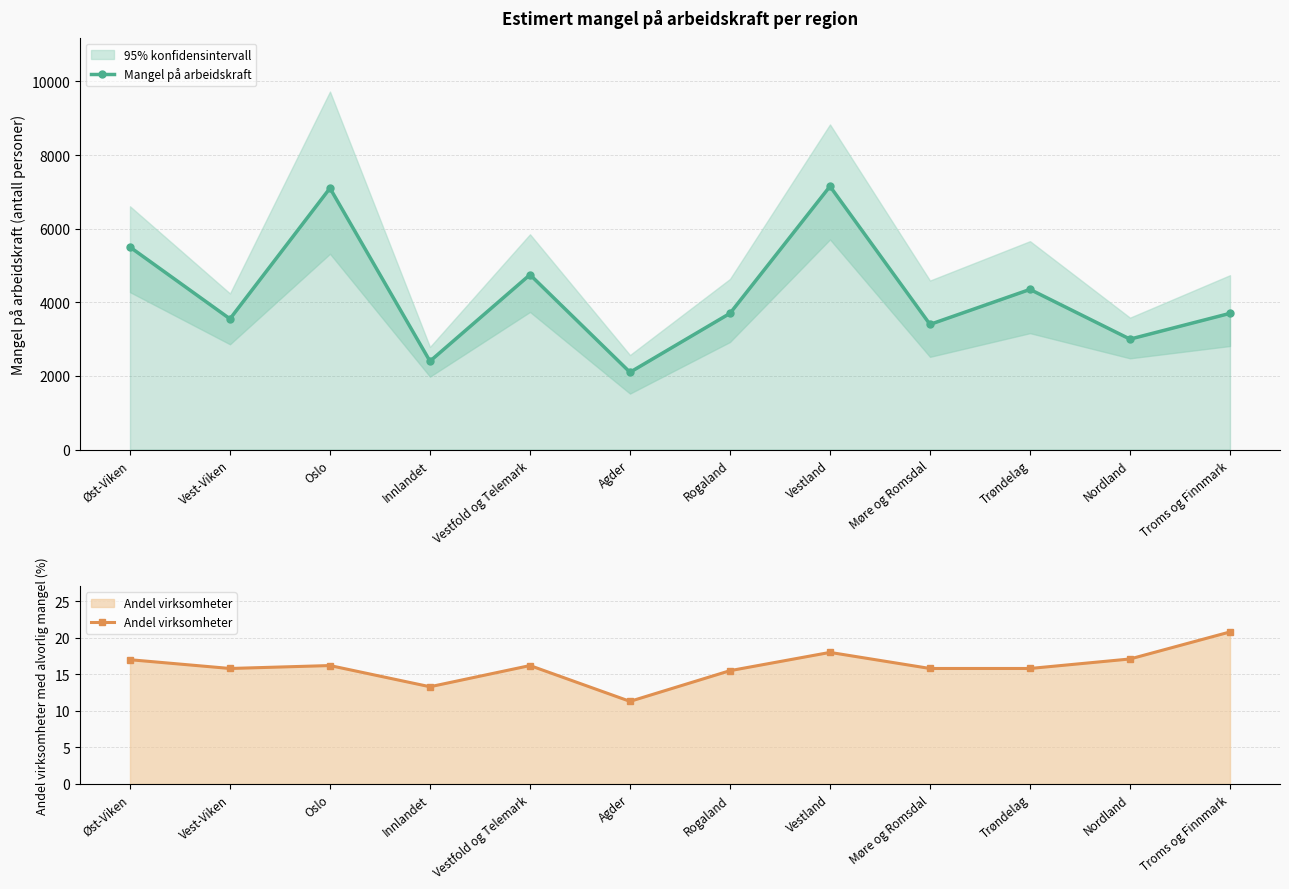

Reading right to left, what are all the values shown in this chart?

Mangel på arbeidskraft: 3700.0	3000.0	4350.0	3400.0	7150.0	3700.0	2100.0	4750.0	2400.0	7100.0	3550.0	5500.0
Andel virksomheter: 20.8	17.1	15.8	15.8	18.0	15.5	11.3	16.2	13.3	16.2	15.8	17.0